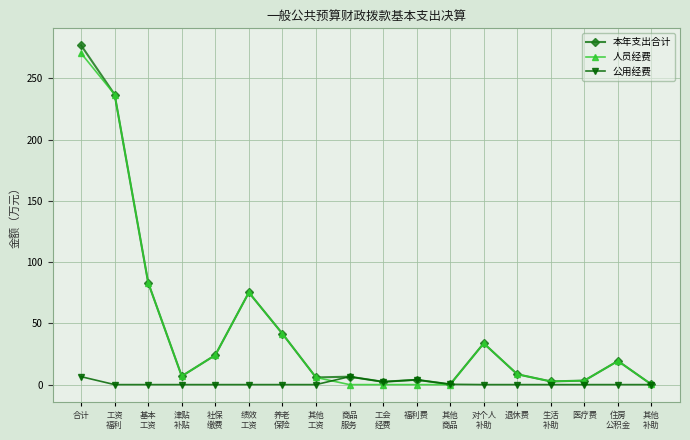

Does the chart display data point markers on the line(s)?

Yes